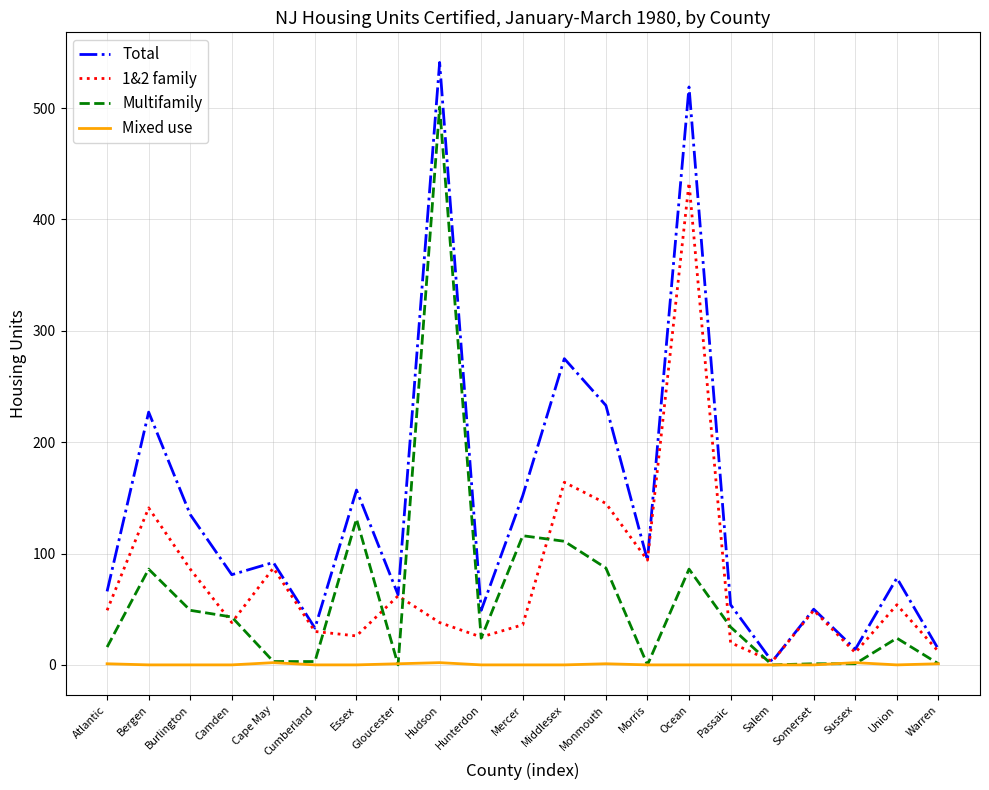

Rank the series by their maximum value, from lowest to highest.

Mixed use, 1&2 family, Multifamily, Total